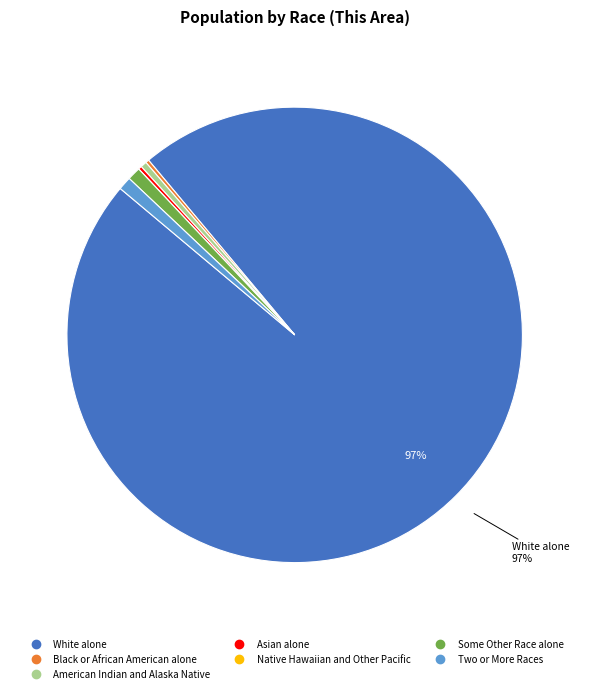

To the nearest percent, what percentage of the pie is Two or More Races?

1%